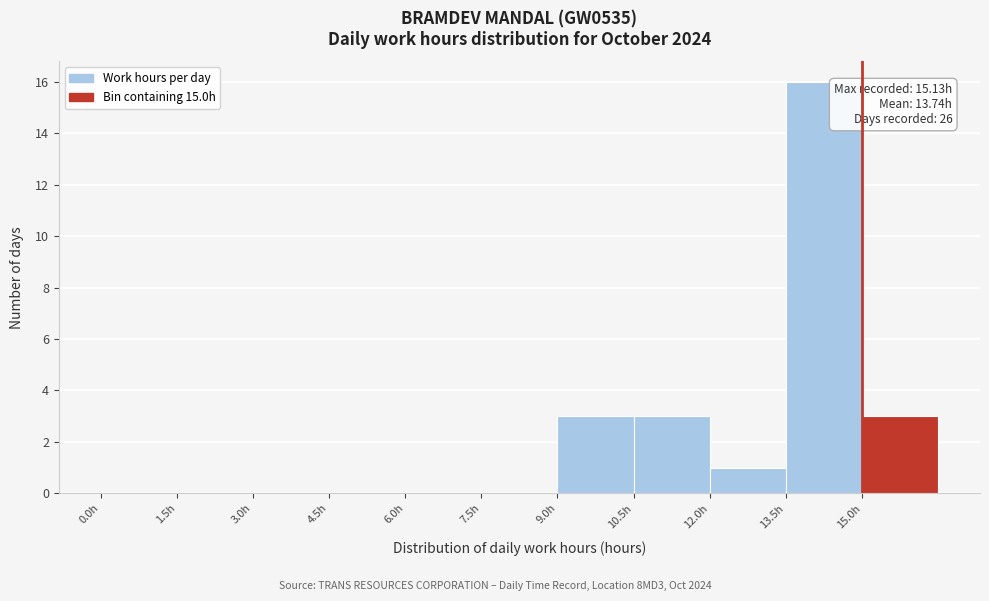

Over which range of the x-axis is the bar tallest?

13.5 to 15.0